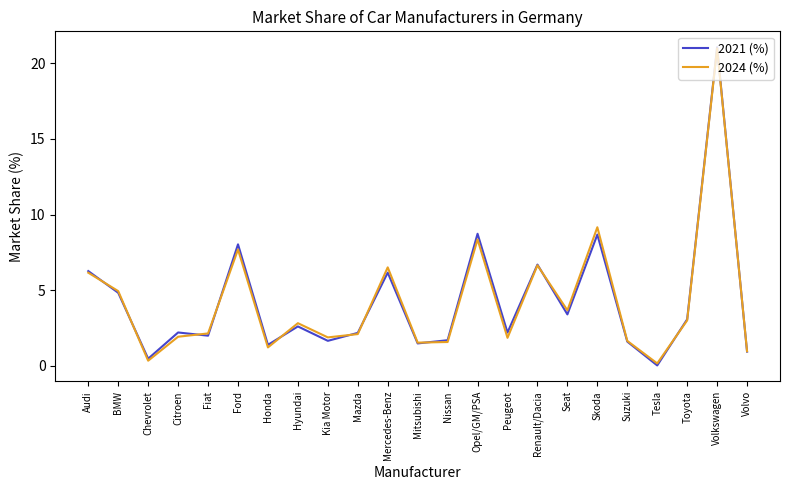

What is the sum of the 2024 (%) values at Renault/Dacia and Opel/GM/PSA?

15.0